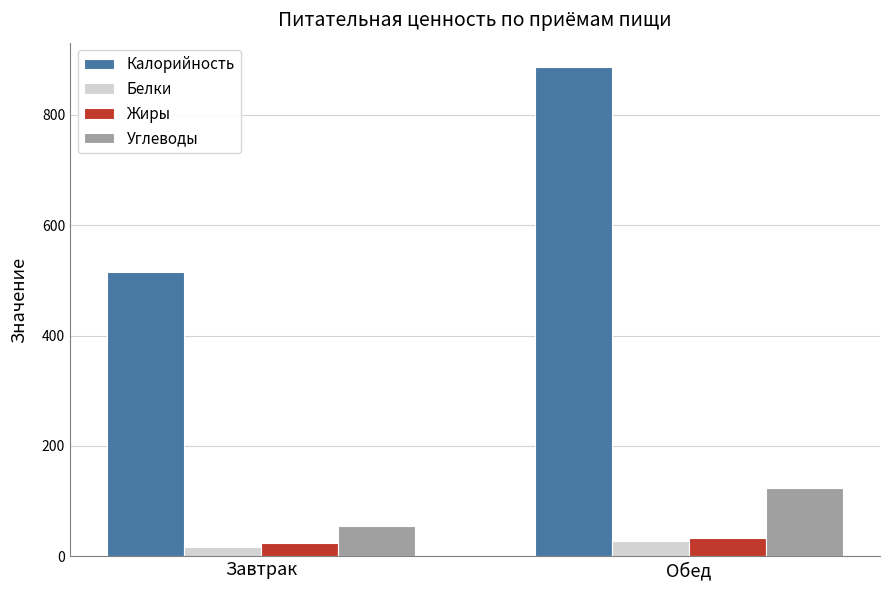

The Белки series shows 17.6 at Завтрак. True or false?

True